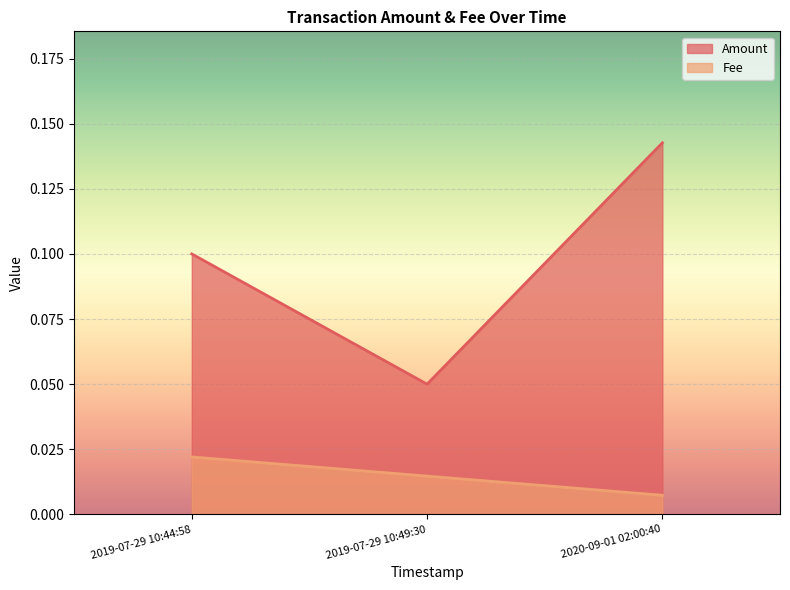

How many lines are shown in the chart?

2